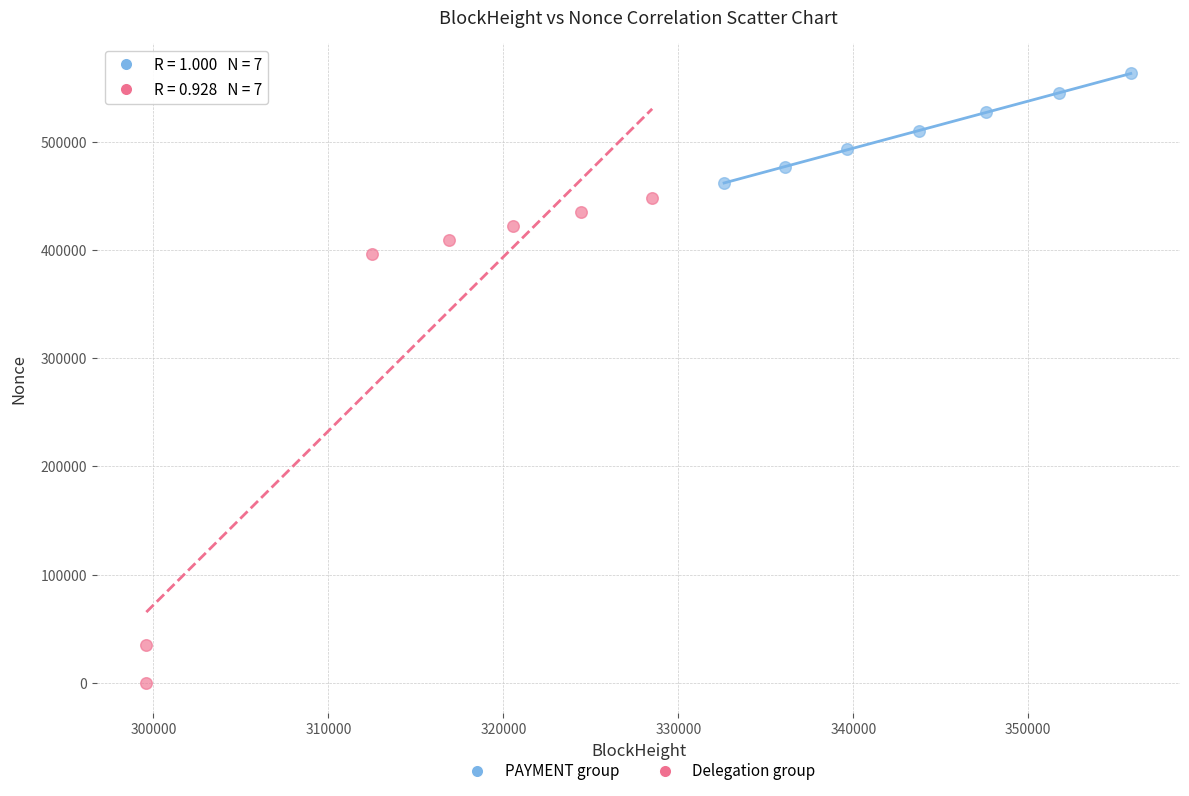

Which series contains the highest Y value?

PAYMENT group